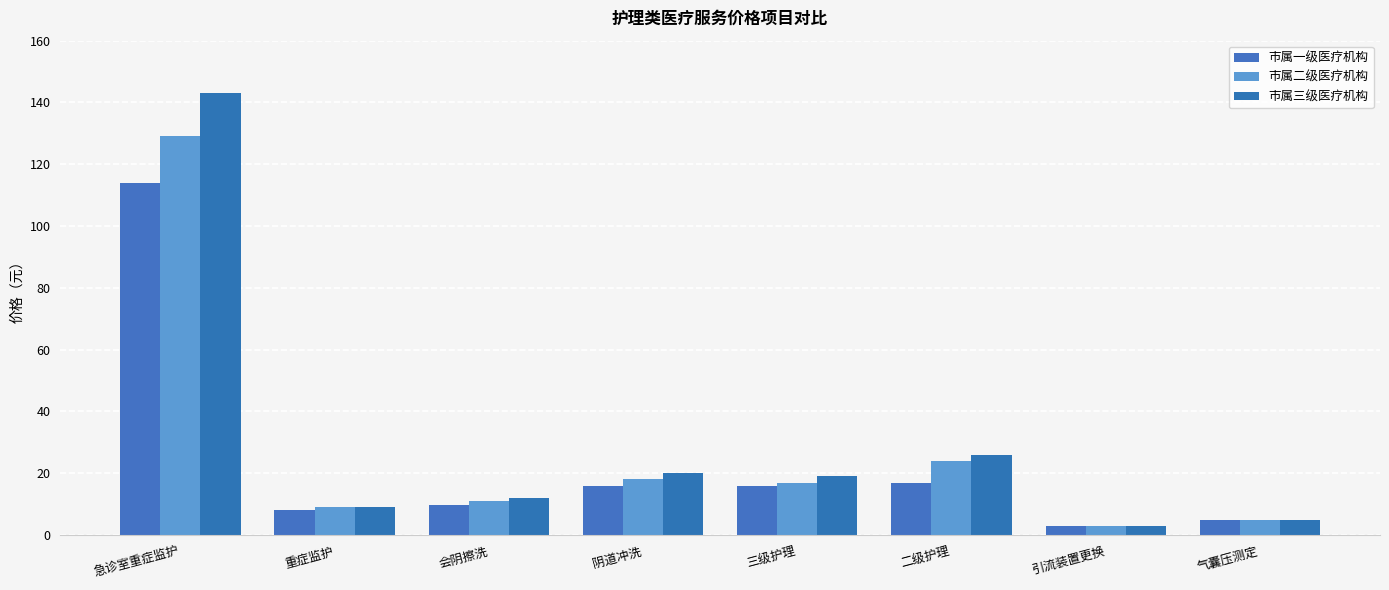

Reading left to right, transcribe all the data shown in this chart.

市属一级医疗机构: 114.0	8.0	9.6	16.0	16.0	17.0	3.0	5.0
市属二级医疗机构: 129.0	9.0	11.0	18.0	17.0	24.0	3.0	5.0
市属三级医疗机构: 143.0	9.0	12.0	20.0	19.0	26.0	3.0	5.0